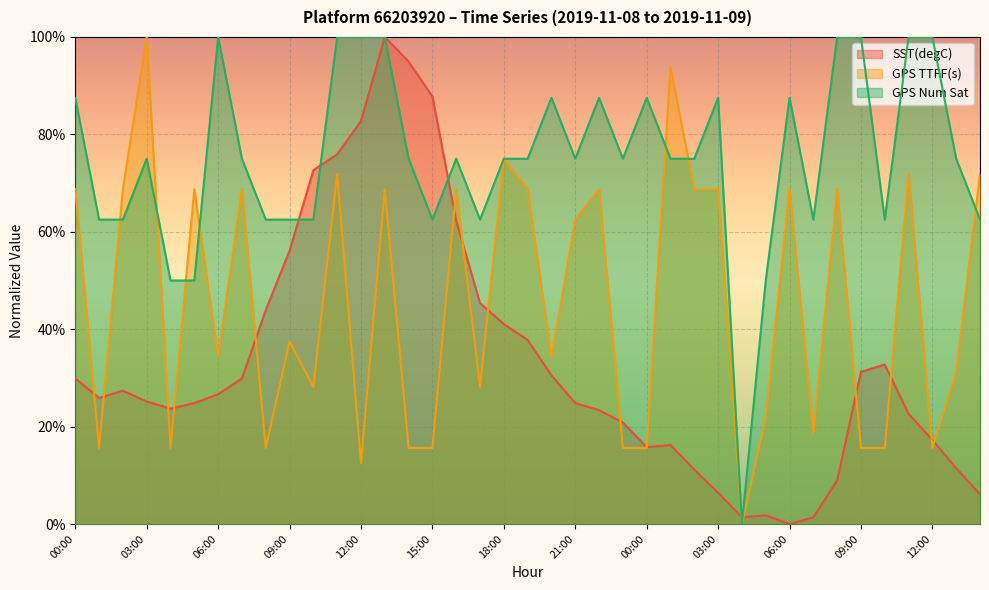

How many intersections are there between GPS Num Sat and GPS TTFF(s)?

9